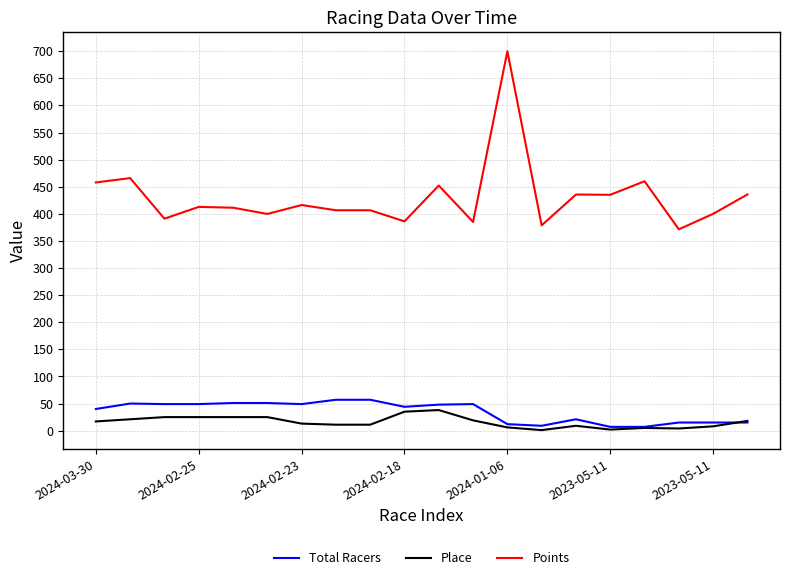

Which series has the largest range (max minus min)?

Points